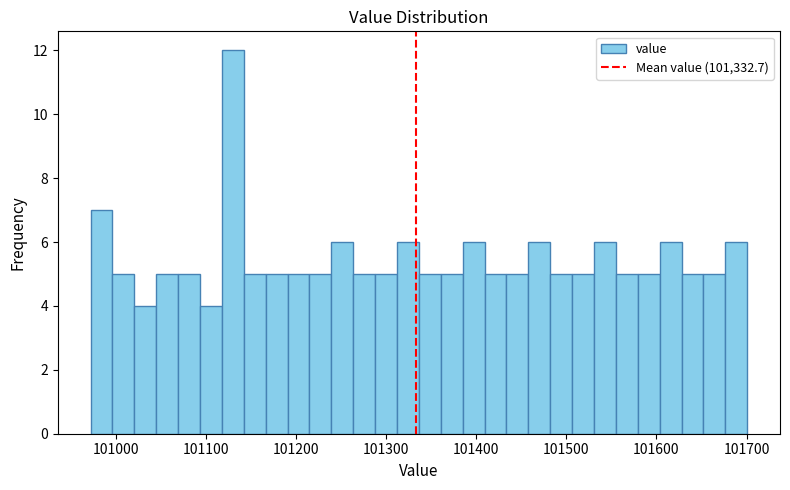

Around what value on the x-axis is the tallest bar? Give the approximate position of its centre, as read against the axis.

101130